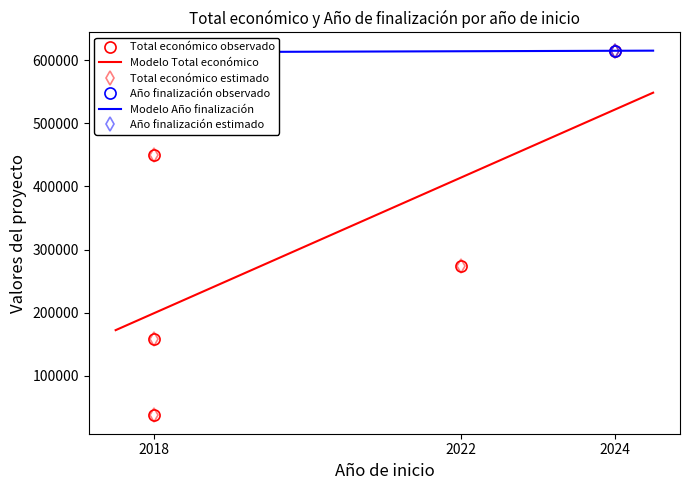

True or false: Total económico and Año de finalización intersect in this chart.

False